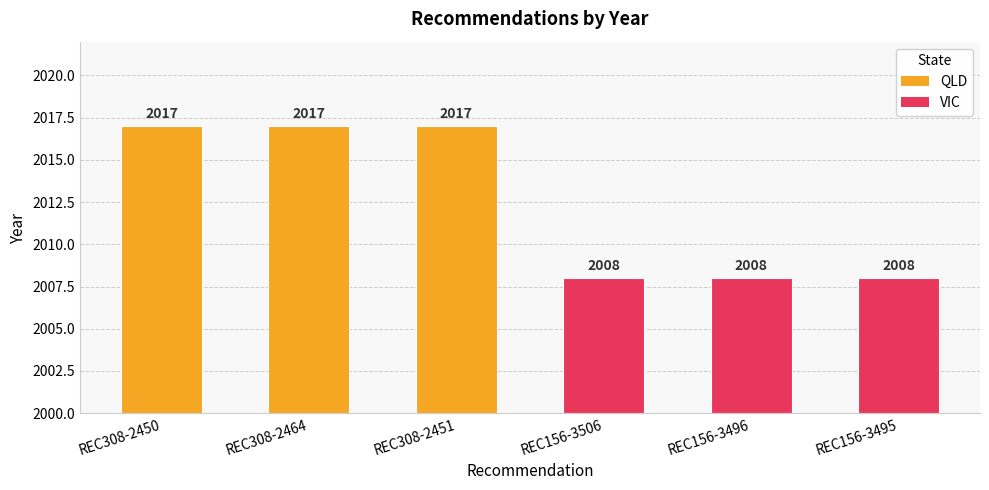

The value of QLD at REC308-2450 is 3520. True or false?

False